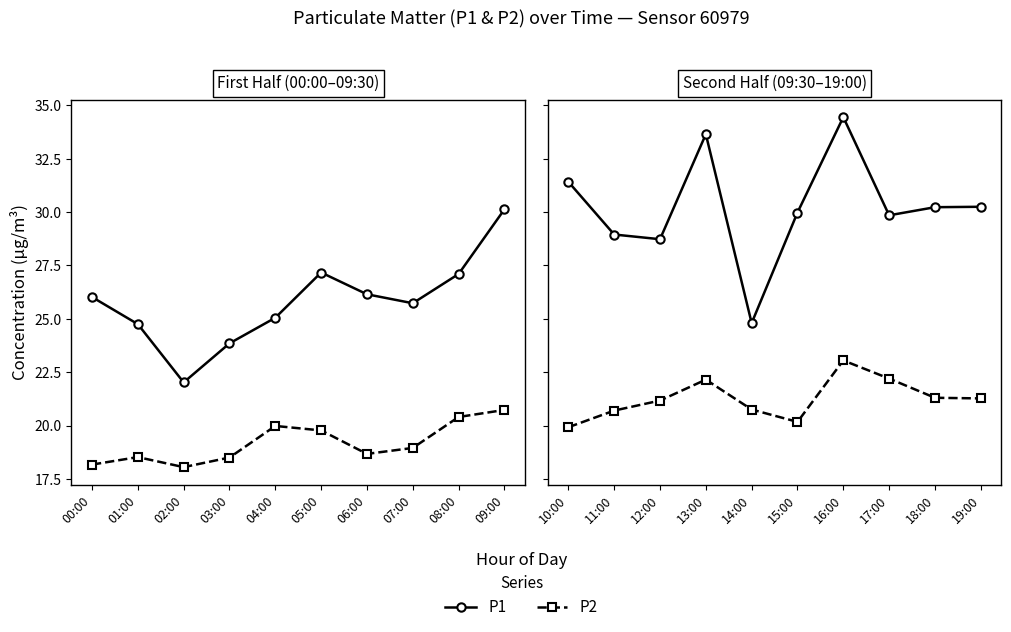

What is the highest value of the P2 series?

23.1